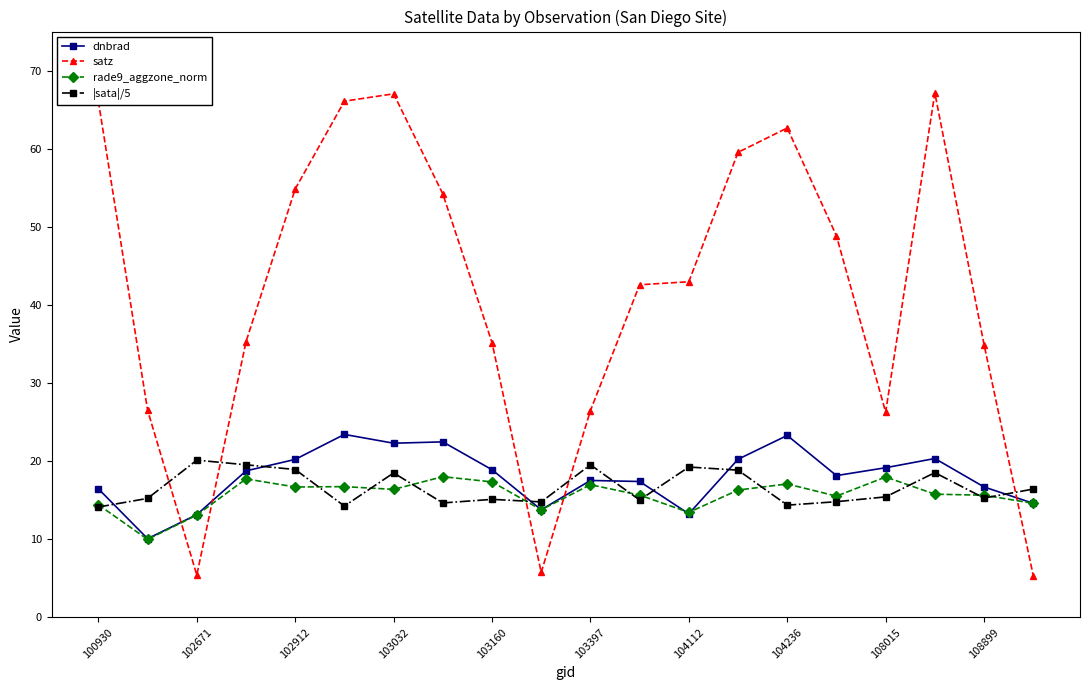

What is the minimum value for dnbrad?

10.1